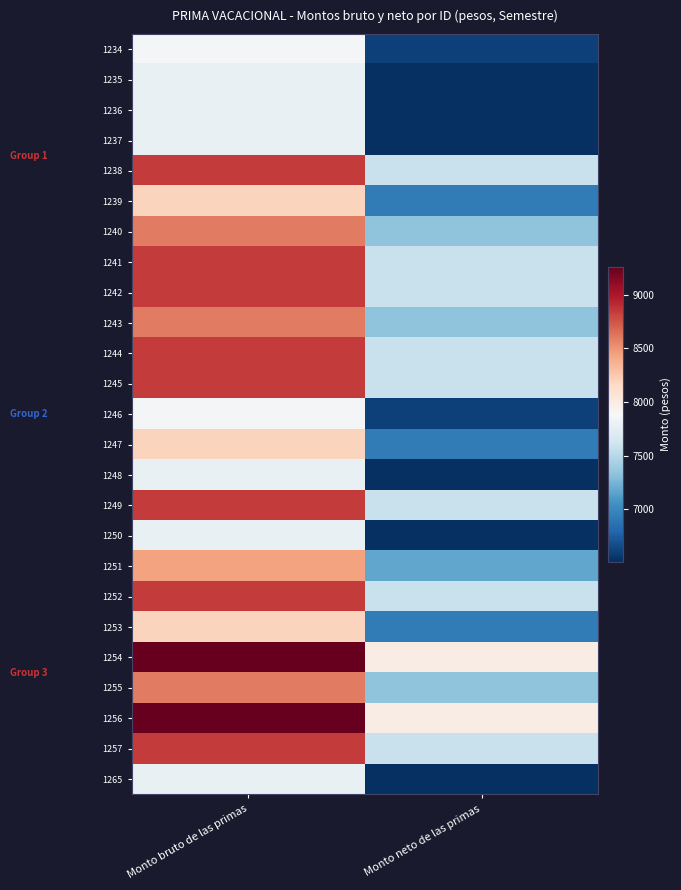

Rank the series at Monto neto de las primas from highest to lowest value.

1254, 1256, 1238, 1241, 1242, 1244, 1245, 1249, 1252, 1257, 1240, 1243, 1255, 1251, 1239, 1247, 1253, 1234, 1246, 1235, 1236, 1237, 1248, 1250, 1265